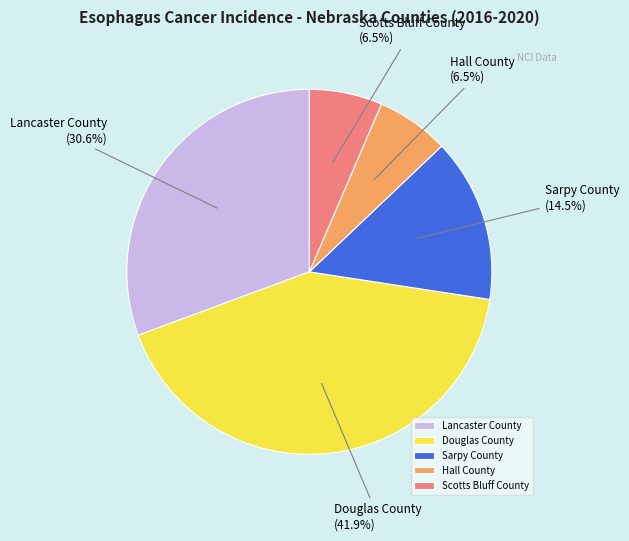

What percentage is the Douglas County slice, to the nearest percent?

42%